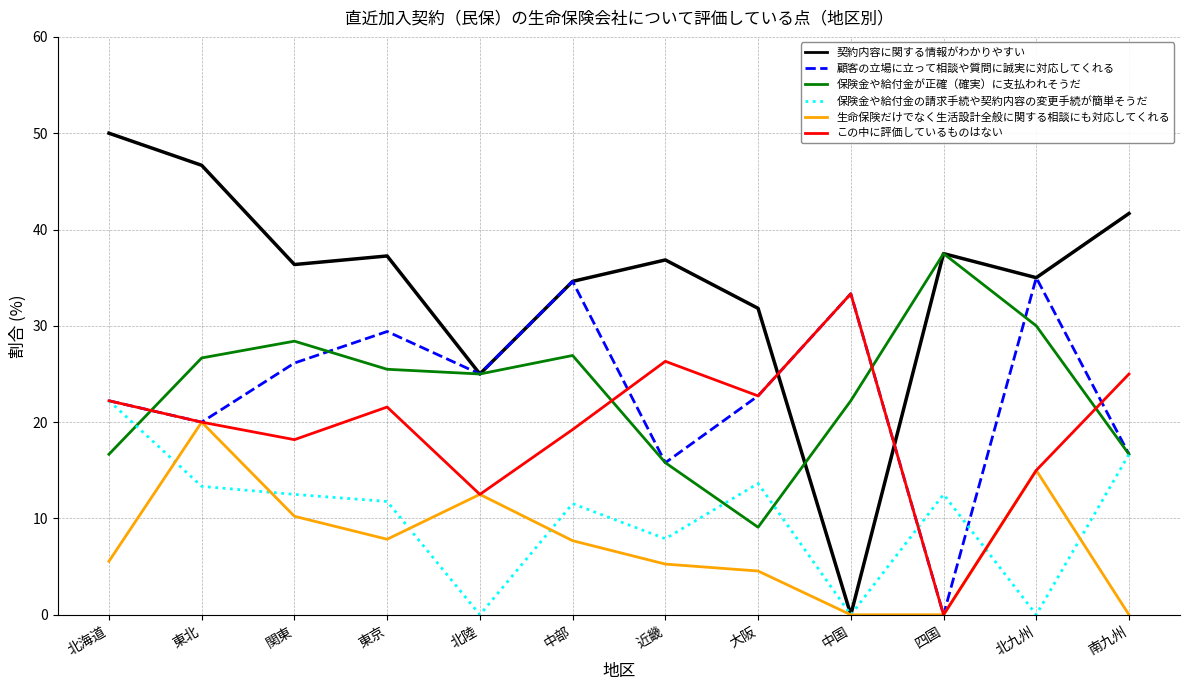

What value does the 保険金や給付金の請求手続や契約内容の変更手続が簡単そうだ series have at 関東?

12.5